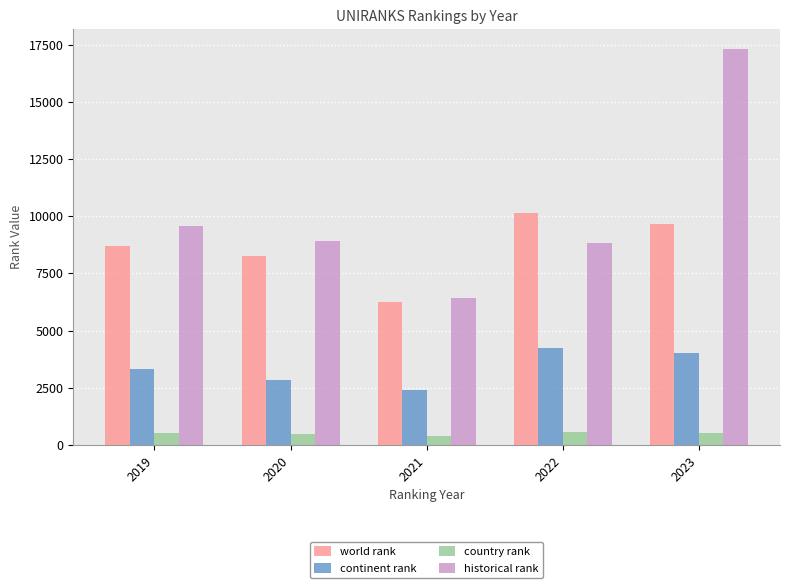

Read the world rank value at 2020.

8258.0